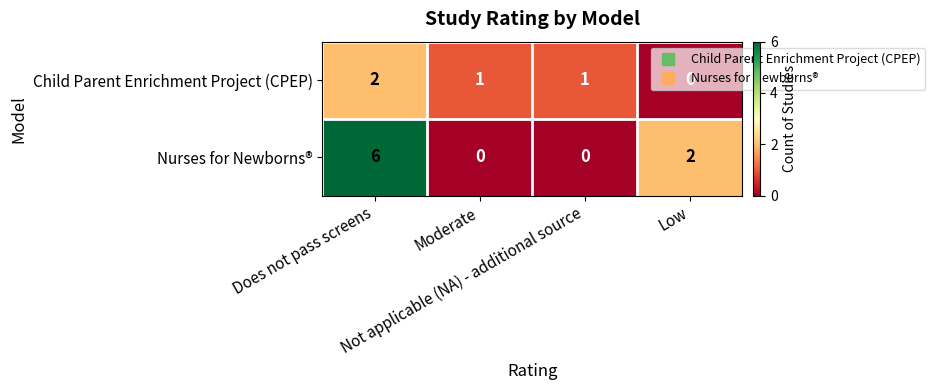

Count the number of categories in the chart.

4